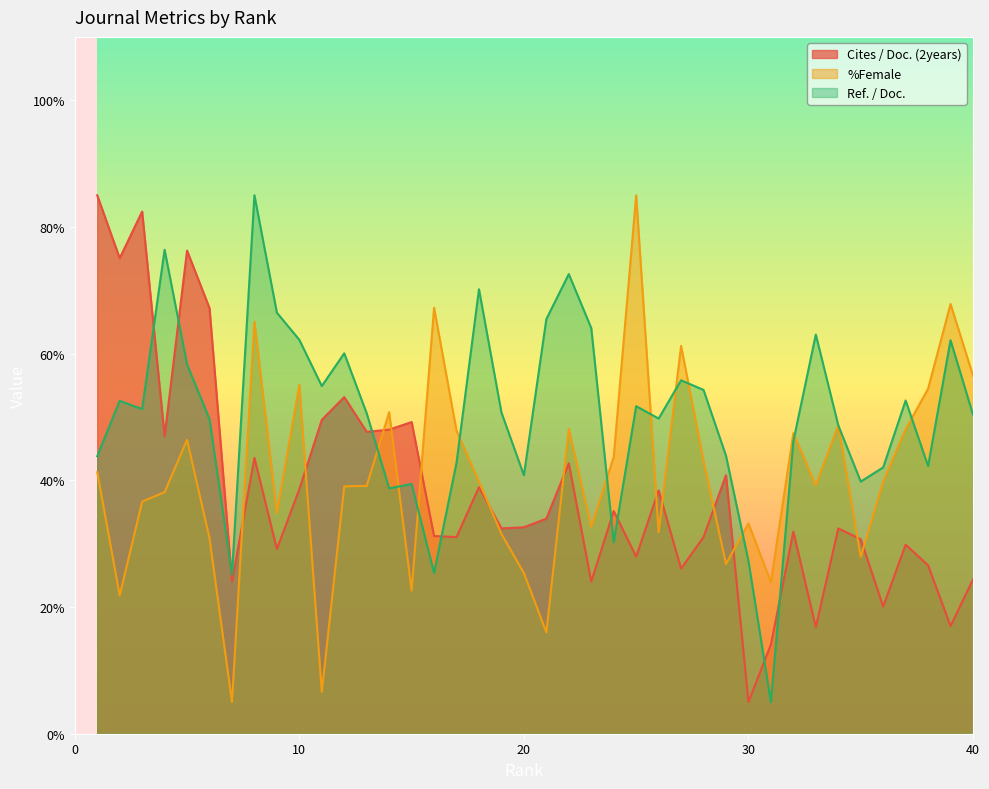

Reading left to right, what are all the values shown in this chart?

Cites / Doc. (2years): 85.0	75.1	82.4	47.0	76.3	67.2	24.0	43.5	29.2	38.6	49.5	53.1	47.7	48.0	49.2	31.2	31.0	38.9	32.4	32.6	34.0	42.7	24.0	35.1	28.0	38.4	26.1	31.0	40.8	5.0	14.1	31.9	16.8	32.4	30.7	20.1	29.8	26.6	17.0	24.4
%Female: 41.3	21.8	36.6	38.1	46.4	30.9	5.0	65.0	34.8	55.1	6.6	39.0	39.1	50.8	22.6	67.2	47.8	39.8	31.5	25.4	16.0	48.1	32.6	43.7	85.0	31.8	61.2	43.1	26.8	33.2	23.9	47.4	39.2	48.7	27.9	39.8	48.1	54.5	67.8	56.5
Ref. / Doc.: 43.8	52.5	51.2	76.4	58.3	49.7	25.1	85.0	66.5	62.2	54.9	60.1	50.6	38.7	39.4	25.4	42.8	70.2	50.7	40.8	65.4	72.6	64.0	30.2	51.7	49.7	55.8	54.3	43.9	27.3	5.0	46.2	63.0	48.7	39.8	42.0	52.6	42.3	62.1	50.4